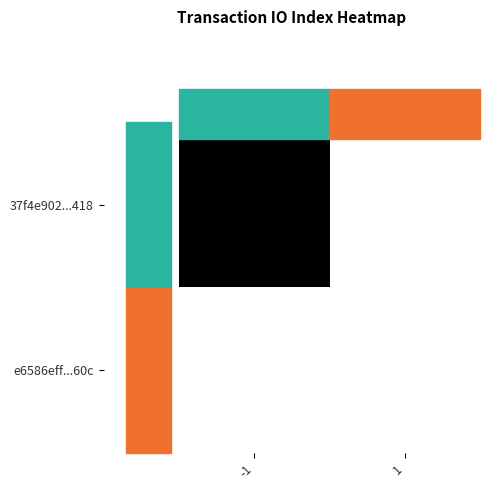

Rank the series by their average value, from highest to lowest.

37f4e902...418, e6586eff...60c